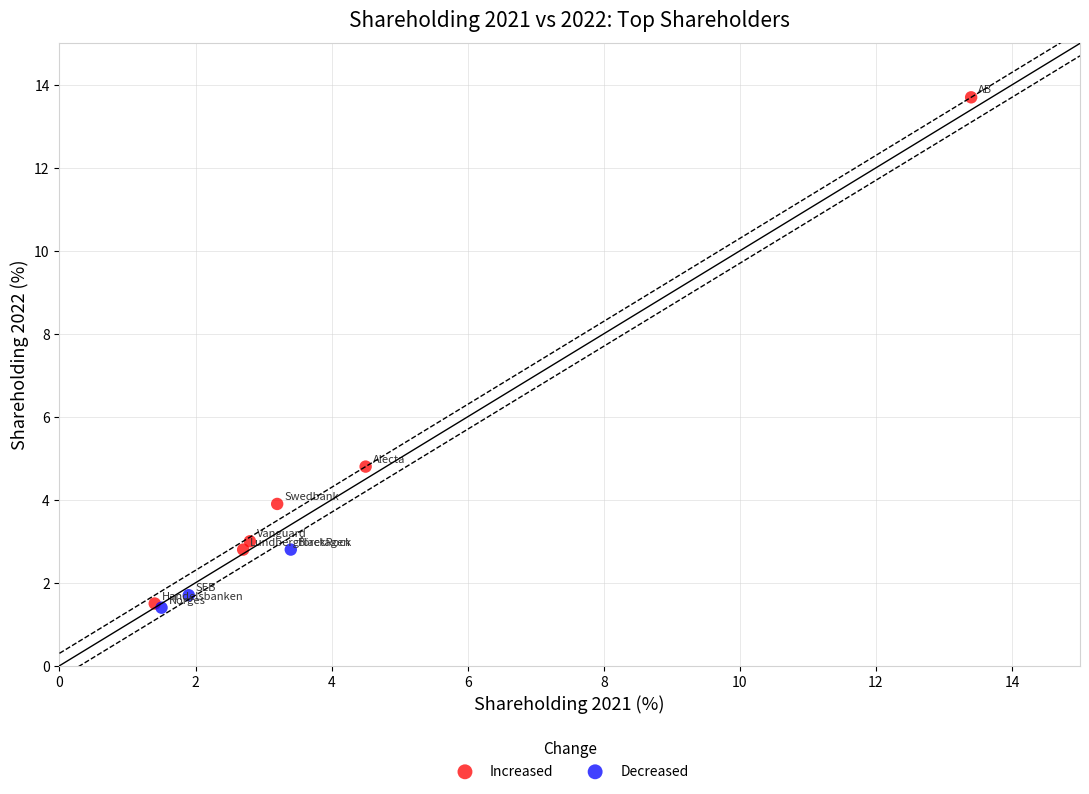

Which series has the largest Y range (max minus min)?

Increased